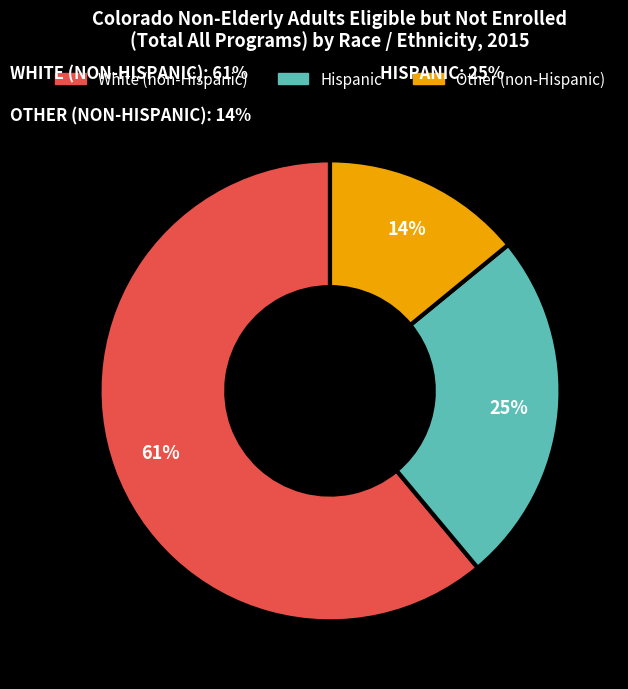

To the nearest percent, what is the combined percentage of Hispanic and White (non-Hispanic)?

86%